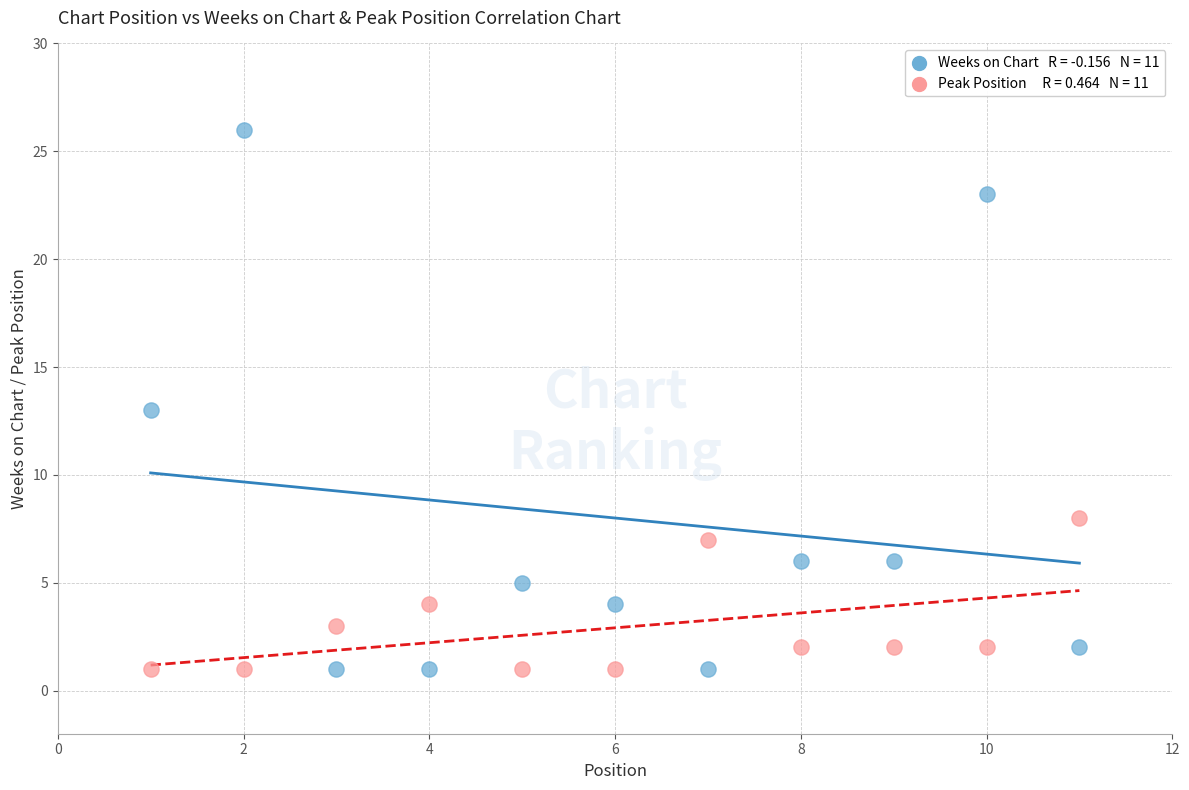

Across all data points, what is the range of X values (max minus min)?

10